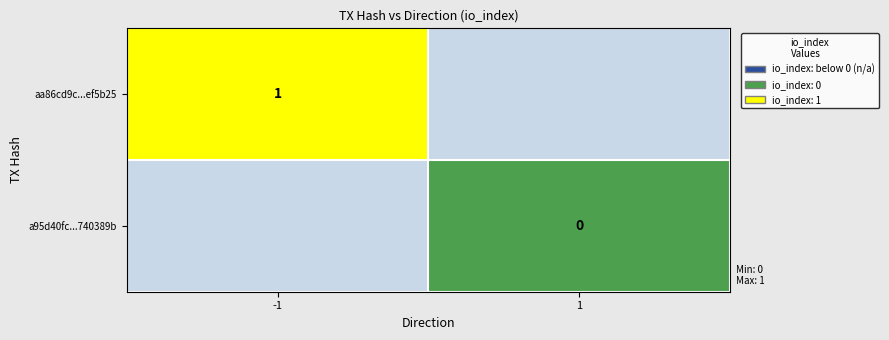

Is the value of aa86cd9c...ef5b25 at -1 greater than the value of a95d40fc...740389b at 1?

Yes